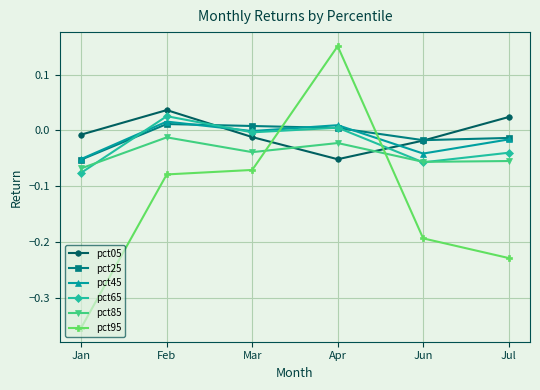

What position from the right is Feb?

5